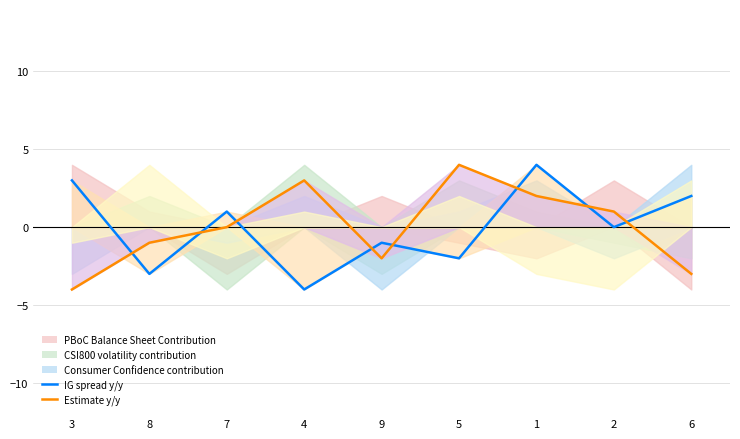

Which series has the widest spread of values?

IG spread y/y